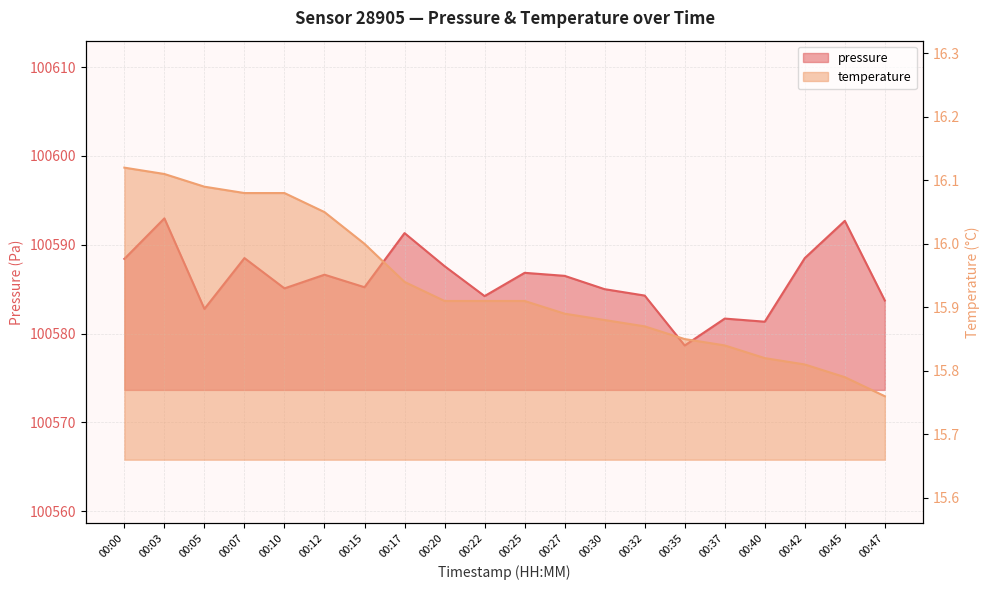

True or false: temperature has a value of 6.4 at 00:42.

False